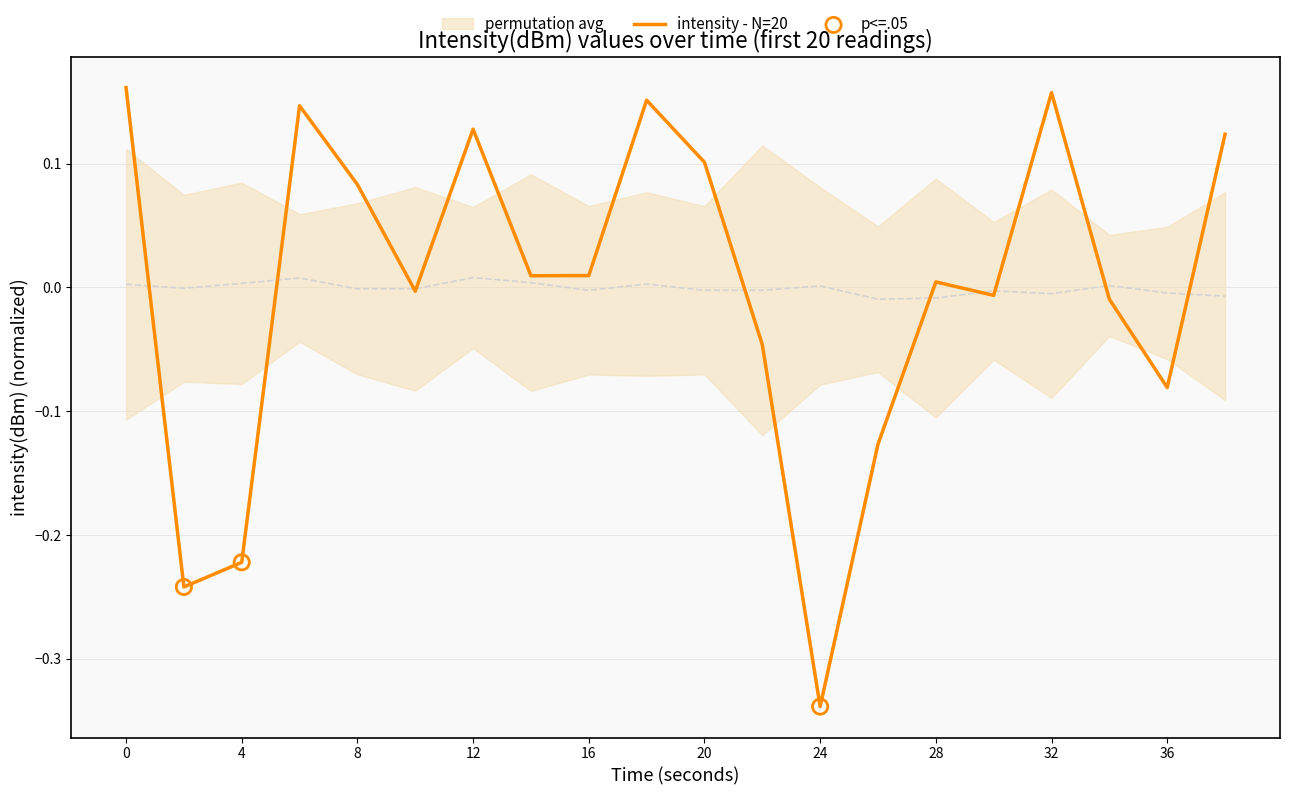

What is the change in value from 26 to 34?

+0.1